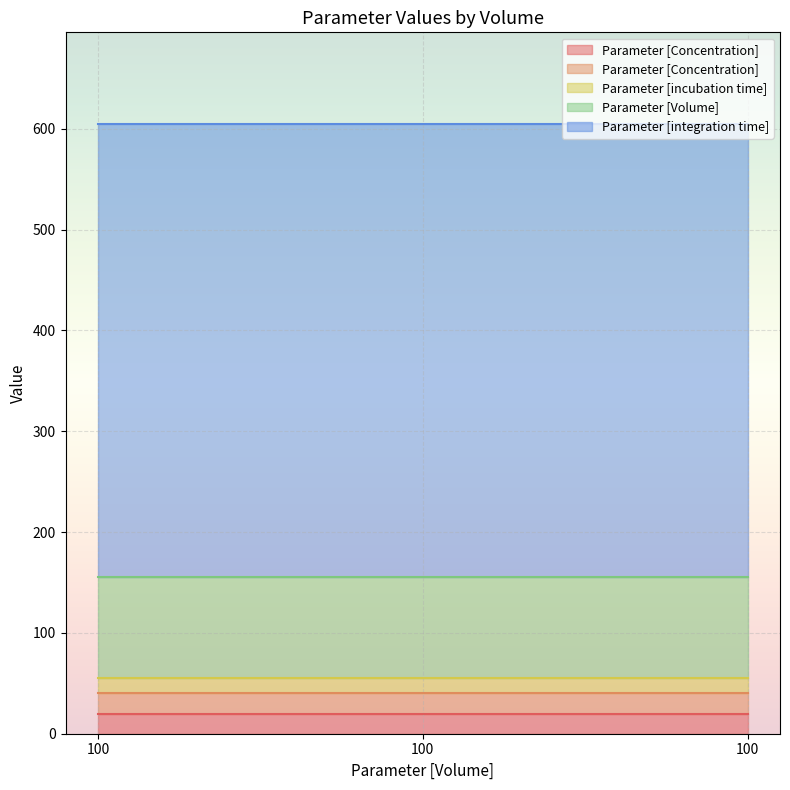

What are all the series names shown in the legend?

Parameter [Concentration], Parameter [Concentration] , Parameter [incubation time], Parameter [Volume] , Parameter [integration time]